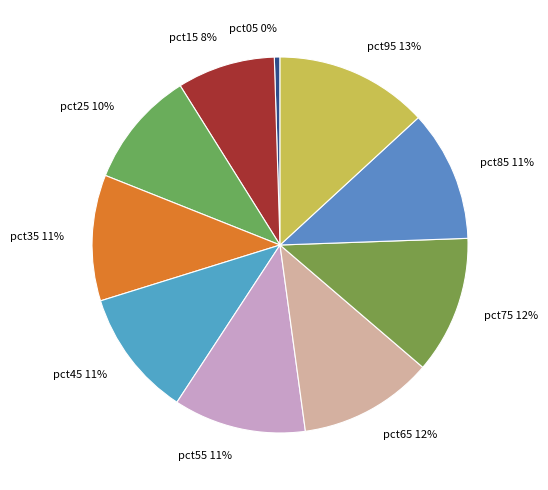

To the nearest percent, what is the combined percentage of pct55 and pct65?

23%